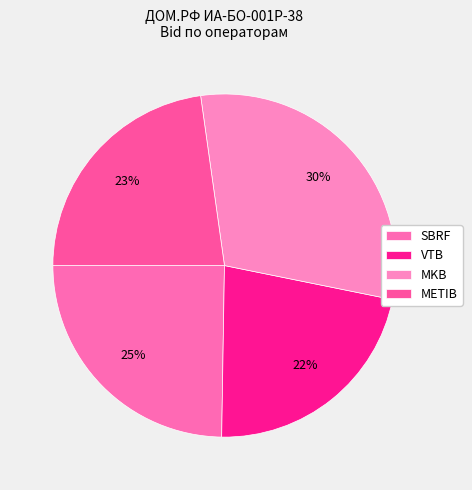

Is it true that MKB is 38% of the pie?

False